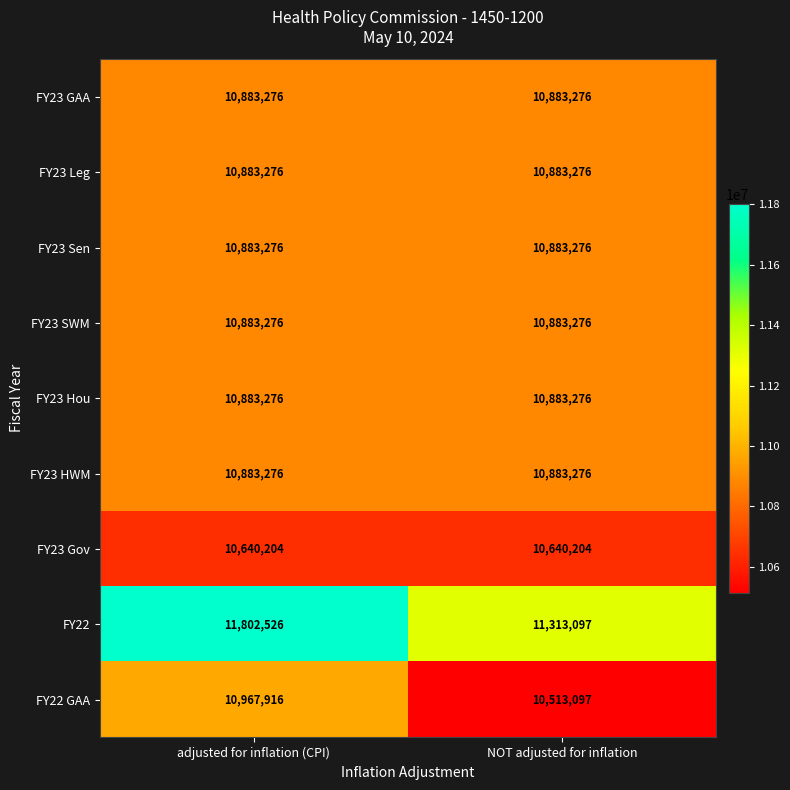

At which category does the chart reach its peak across all series?

adjusted for inflation (CPI)